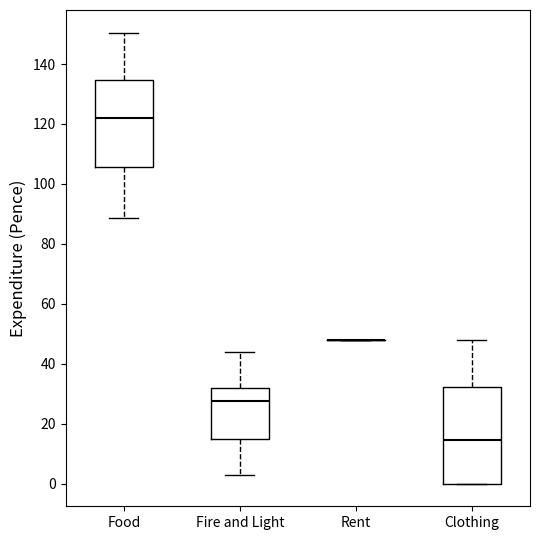

Comparing the boxes themselves (not the whiskers), which one is the tallest?

Clothing